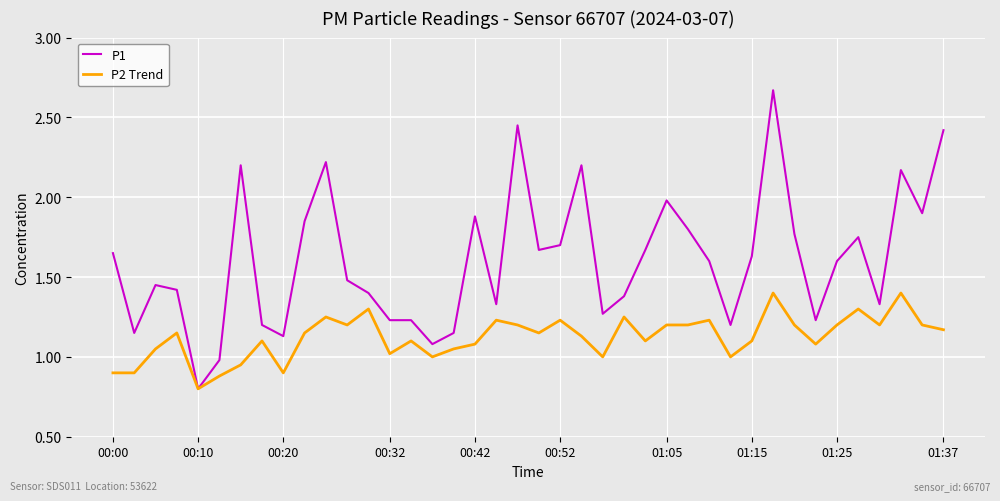

What is the lowest value of the P2 Trend series?

0.8